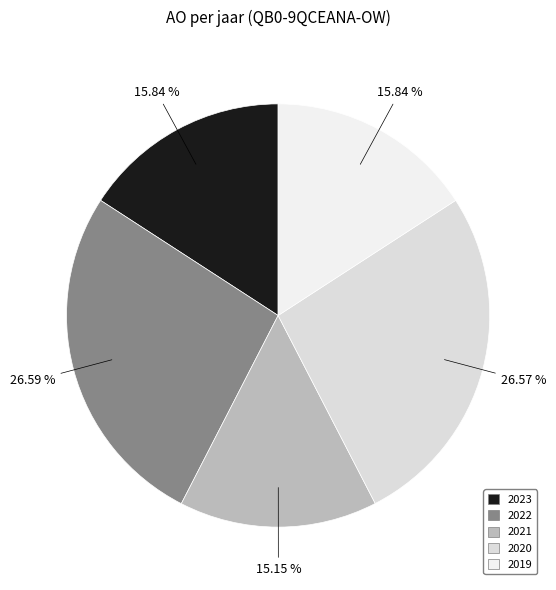

Which category has the smallest portion of the pie?

2021